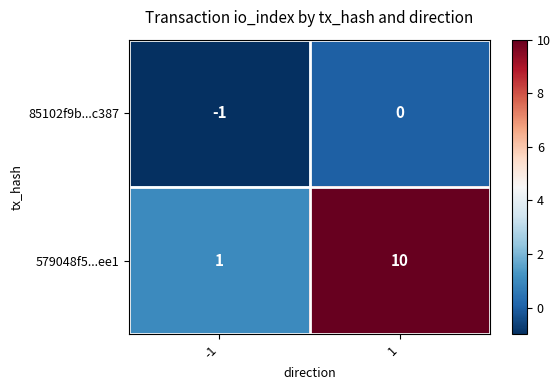

What is the difference between the 579048f5...ee1 values at 1 and -1?

9